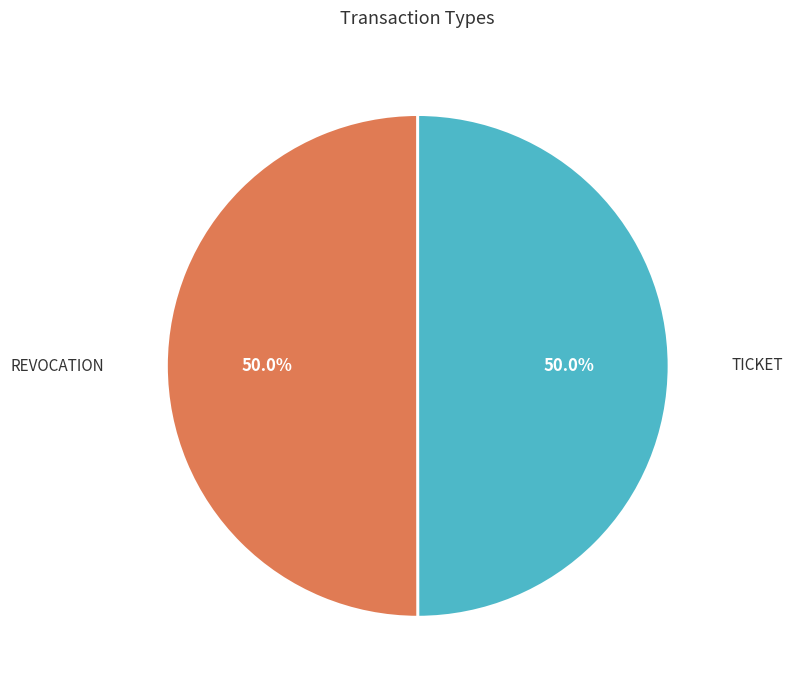

How many segments does this pie chart have?

2